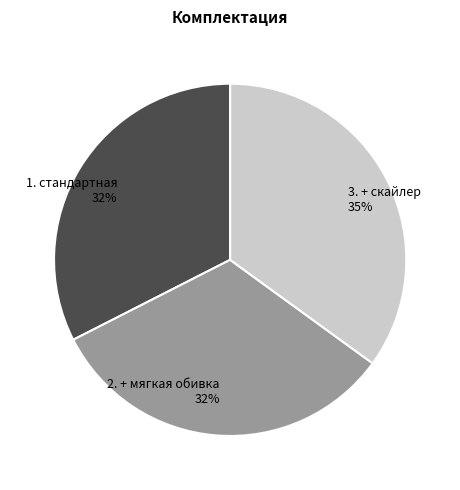

Is there a majority slice in this chart?

No